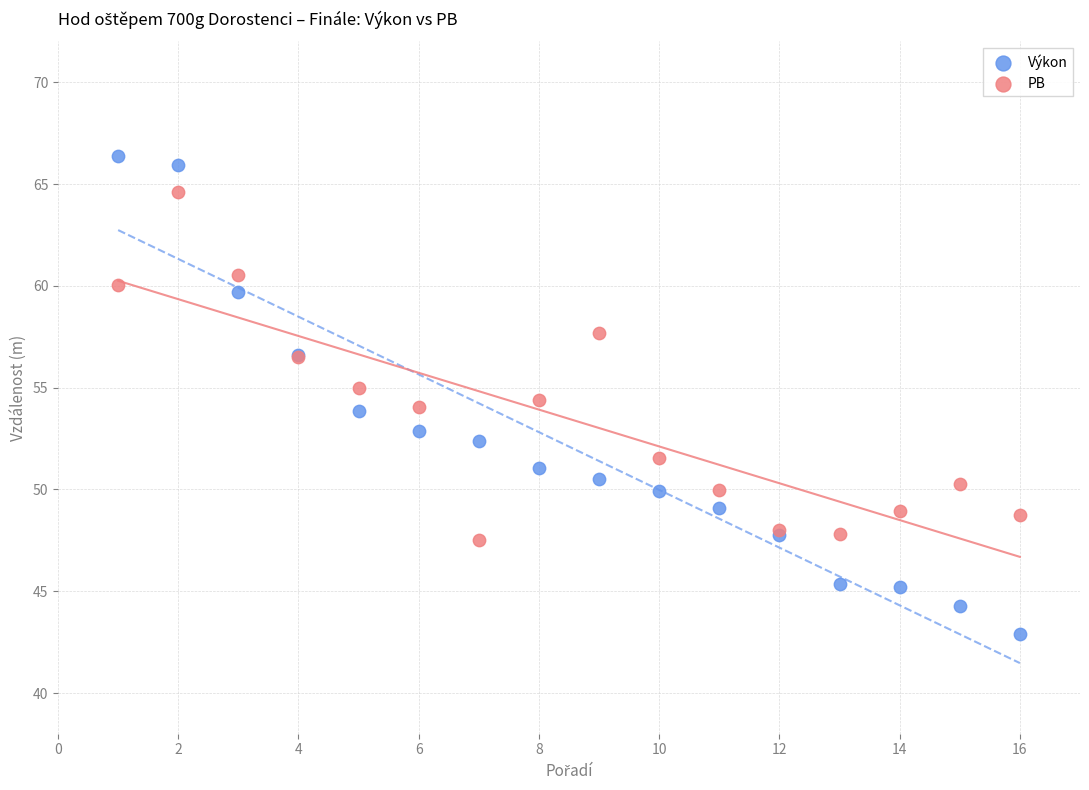

Which series reaches the maximum Y coordinate?

Výkon